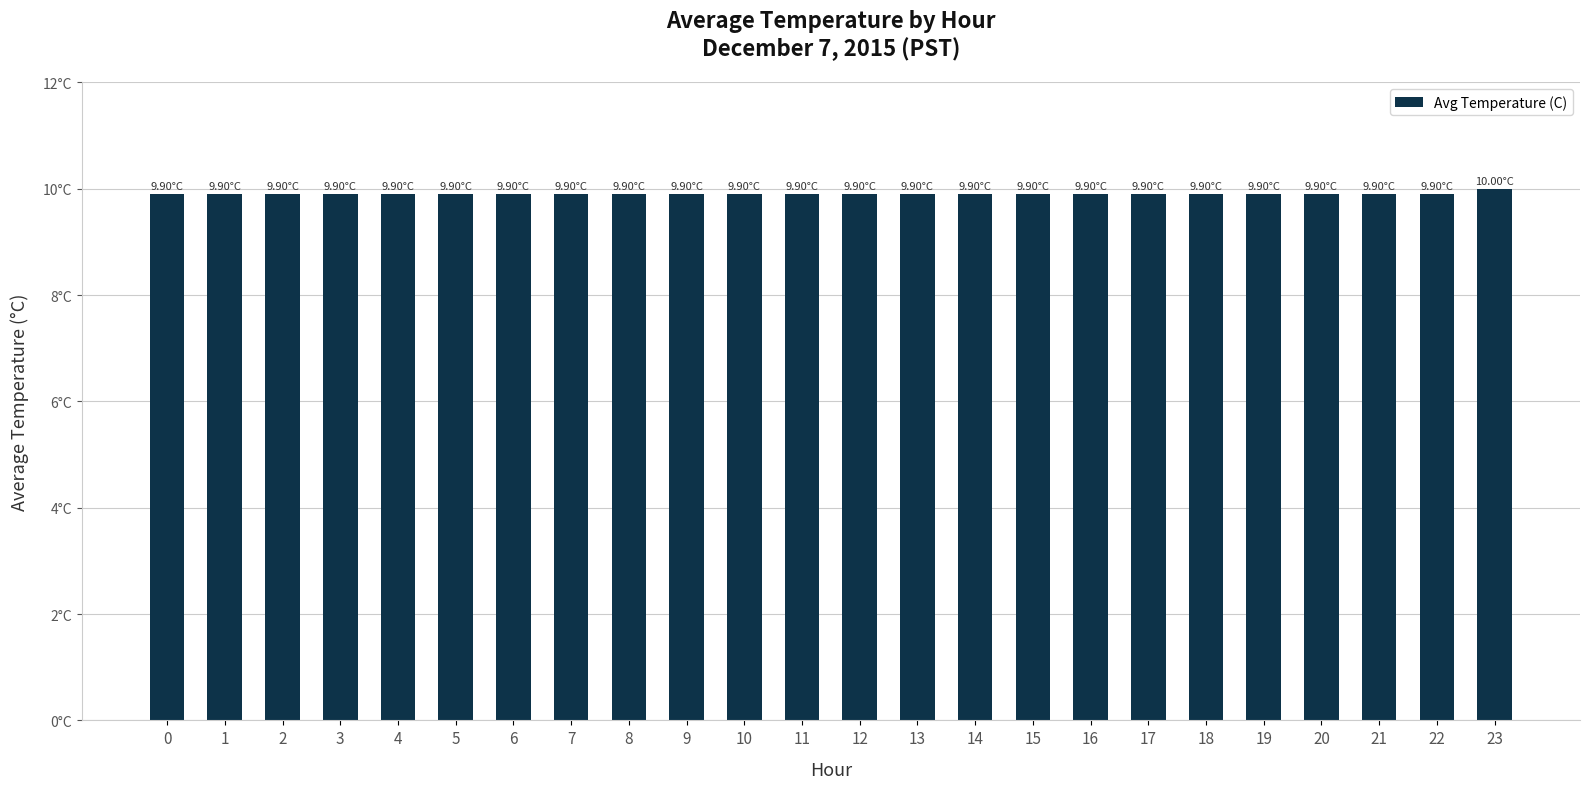

What is the smallest value displayed?

9.9